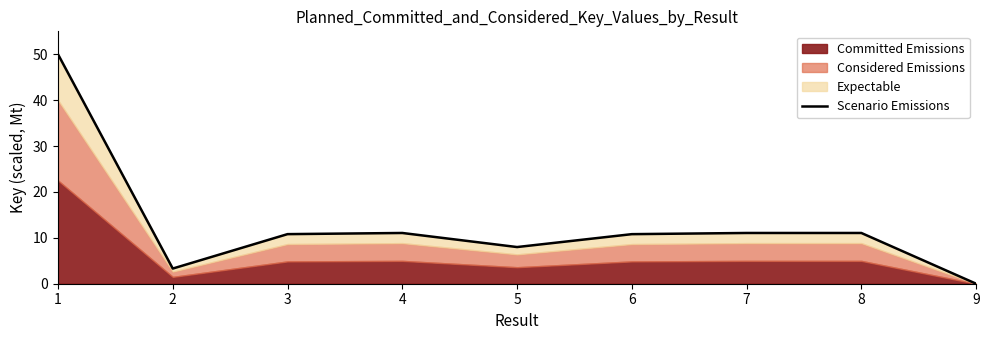

Reading left to right, what are all the values shown in this chart?

50.0	3.3	10.8	11.1	8.0	10.8	11.1	11.1	0.0